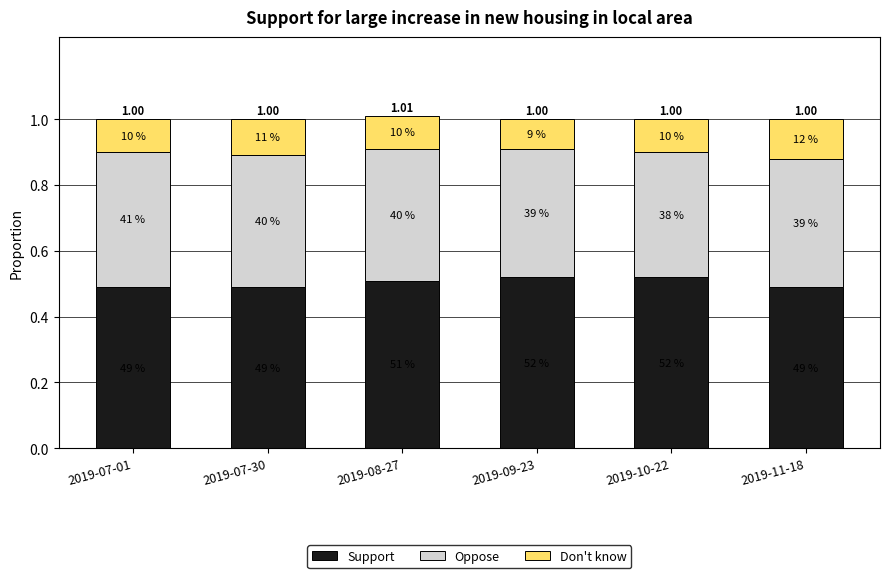

At which label does Support reach its minimum?

2019-07-01